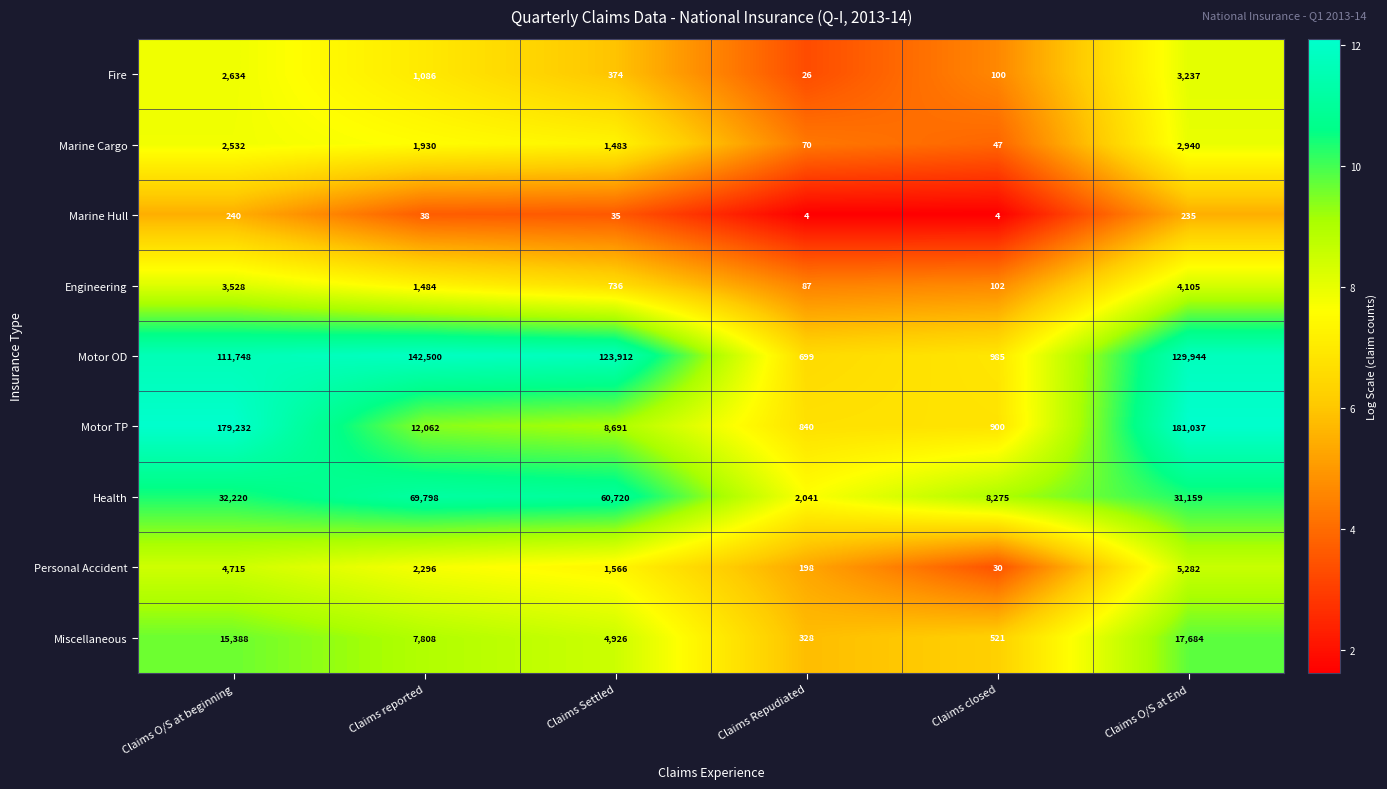

What is the spread (max minus min) of values at Claims Repudiated?

2037